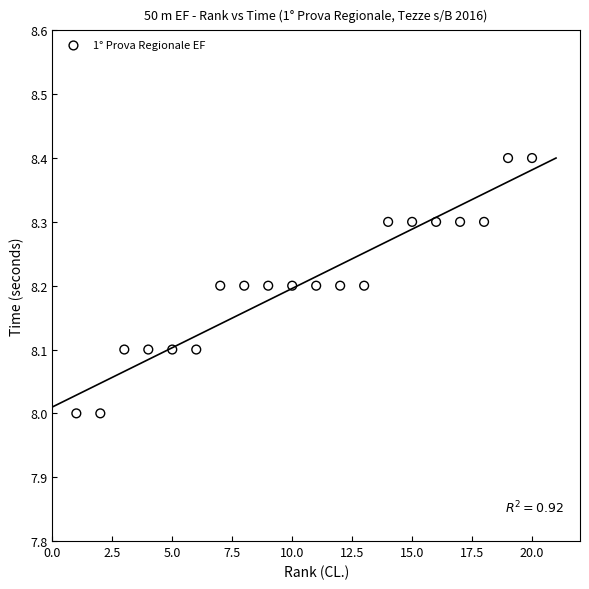

What is the range of X values (max minus min)?

19.0